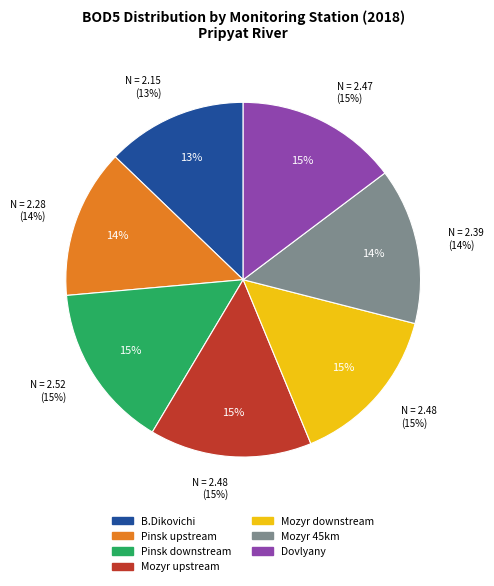

To the nearest percent, what is the combined percentage of Mozyr, 1.0 km upstream from city and Pinsk, 3.5 km downstream from city?

30%